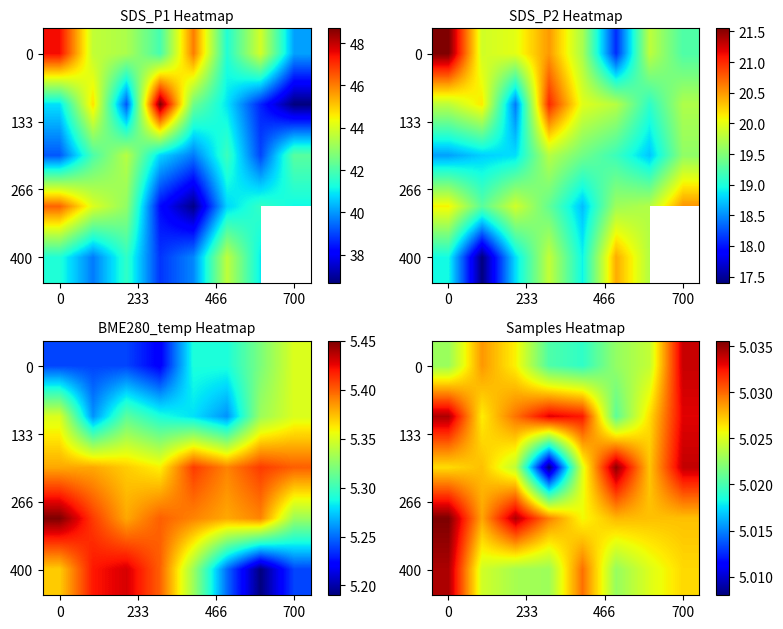

At how many categories does at least one series exceed 5?

8